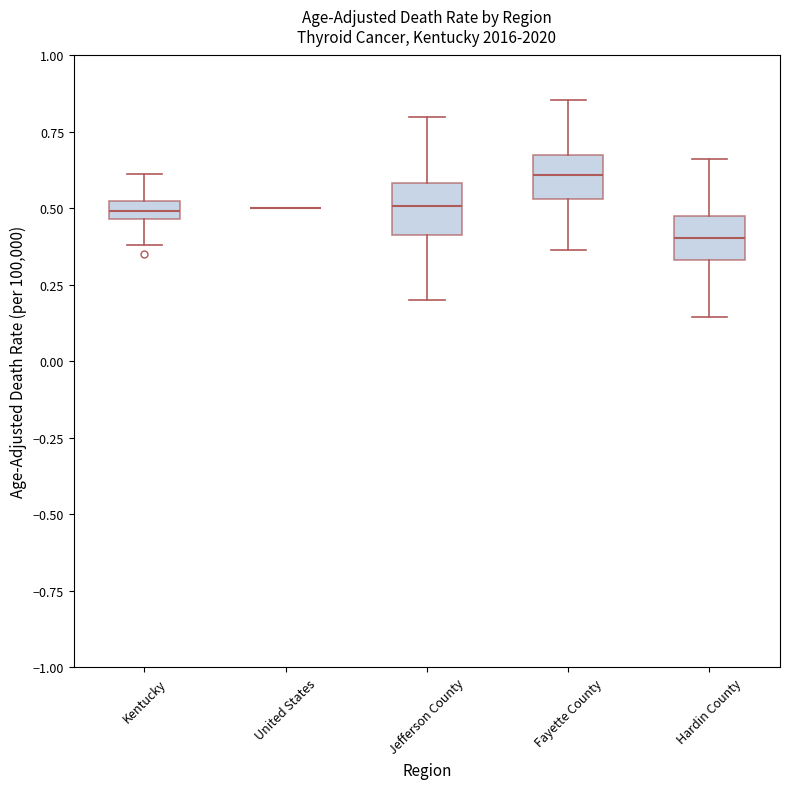

Where does the median line of the box for Jefferson County sit on the y-axis? The values are not printed on the chart, so give them approximately, as read against the axis.

0.50